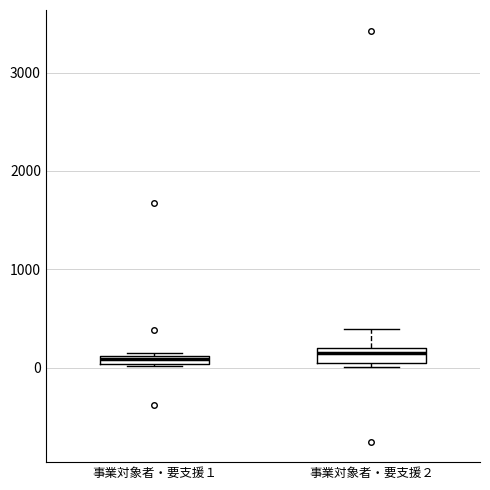

Where is the upper edge of the box for 事業対象者・要支援１ on the y-axis? The values are not printed on the chart, so give them approximately, as read against the axis.

100